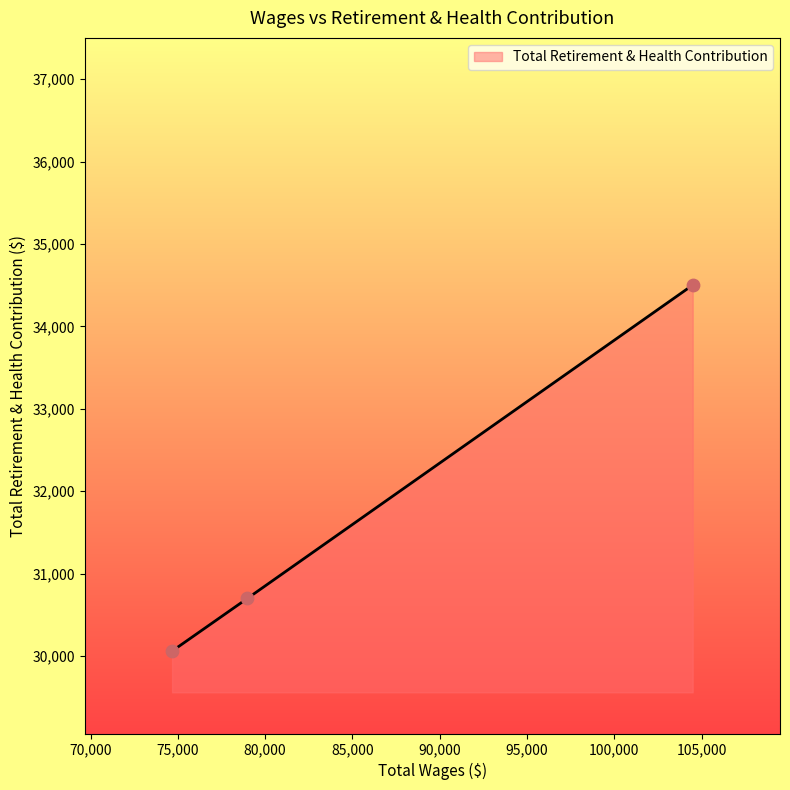

What is the minimum value shown in the chart?

30058